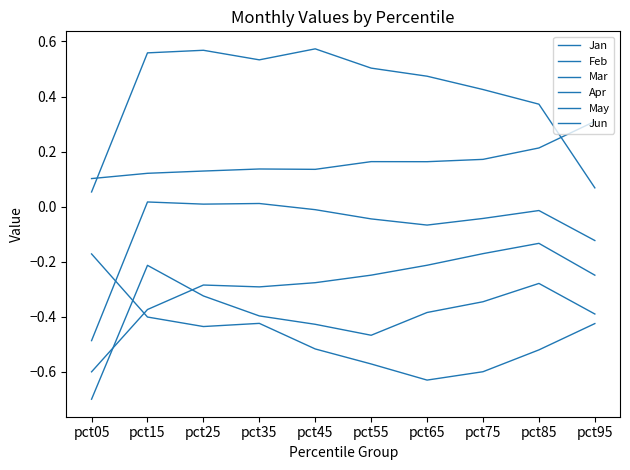

At which category does May reach its first local valley?

pct45